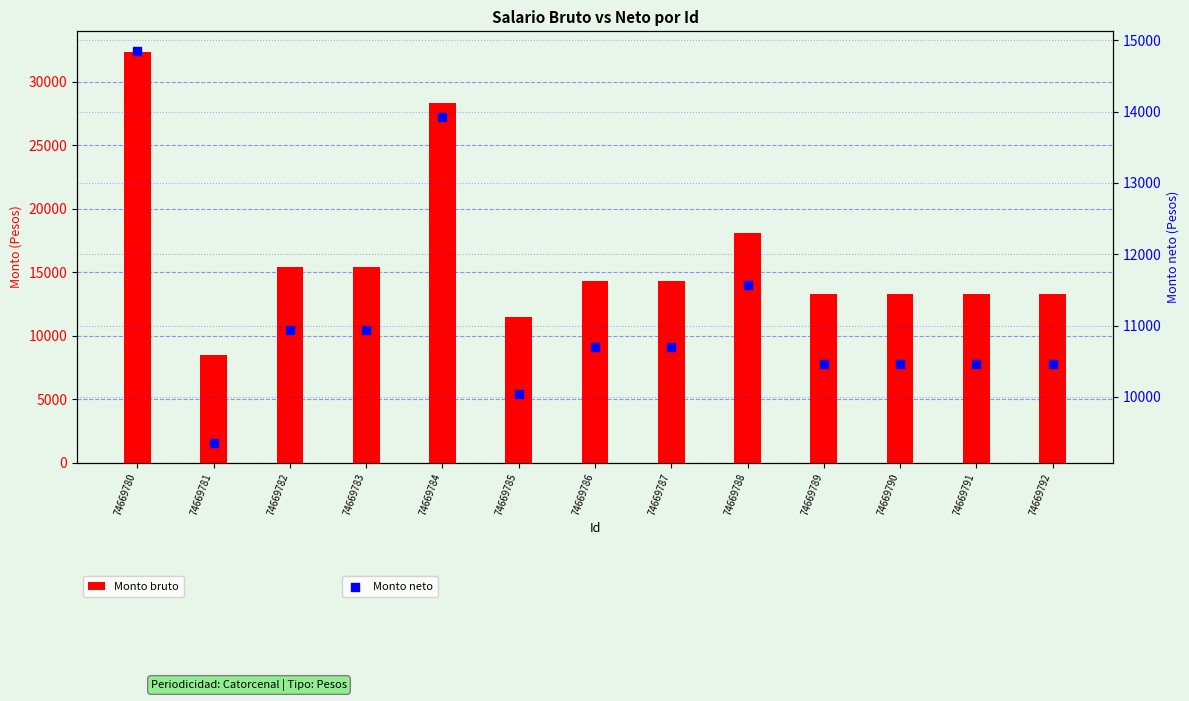

At how many categories does at least one series exceed 17015?

3